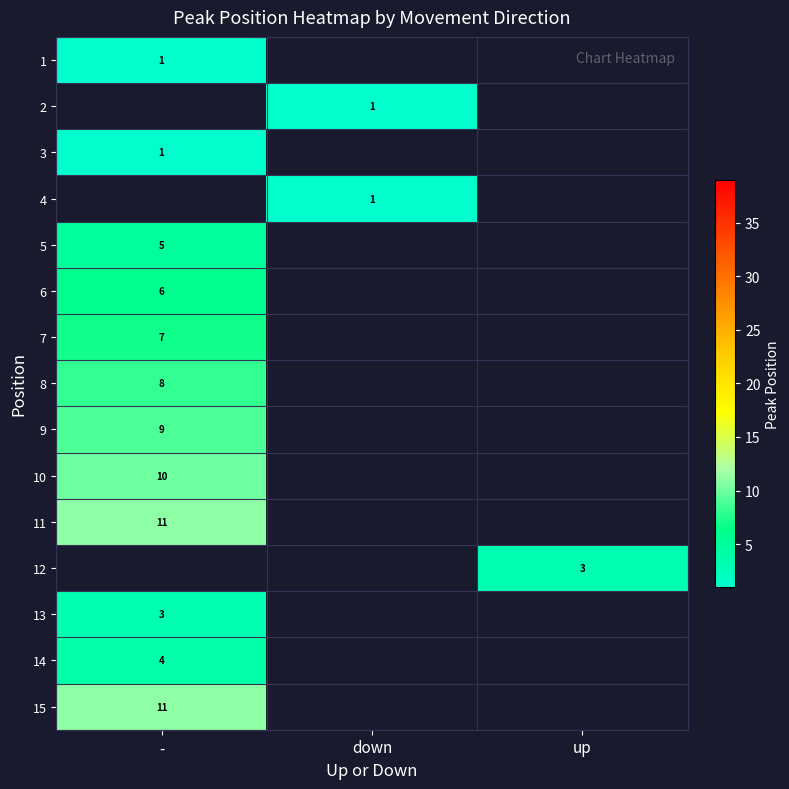

The value of 13 at - is 3. True or false?

True